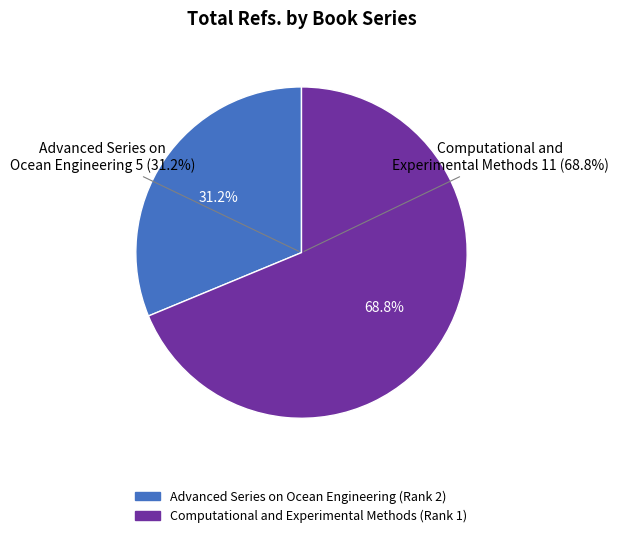

What percentage do Advanced Series on Ocean Engineering (Rank 2) and Computational and Experimental Methods (Rank 1) together represent?

100.0%